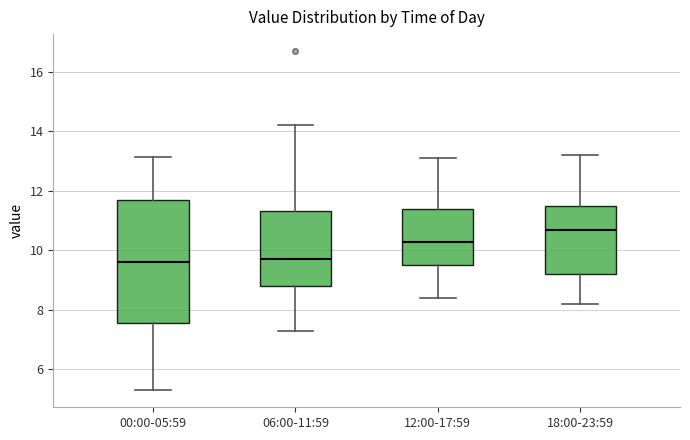

Reading left to right, read every box against the y-axis: the position of its median line, the range the box covers, and the ends of its whiskers. The values are not printed on the chart, so give them approximately, as read against the axis.

00:00-05:59: median 9.6, box 7.6 to 11.8, whiskers 5.4 to 13.2
06:00-11:59: median 9.8, box 8.8 to 11.4, whiskers 7.4 to 14.2
12:00-17:59: median 10.4, box 9.6 to 11.4, whiskers 8.4 to 13.2
18:00-23:59: median 10.8, box 9.2 to 11.6, whiskers 8.2 to 13.2